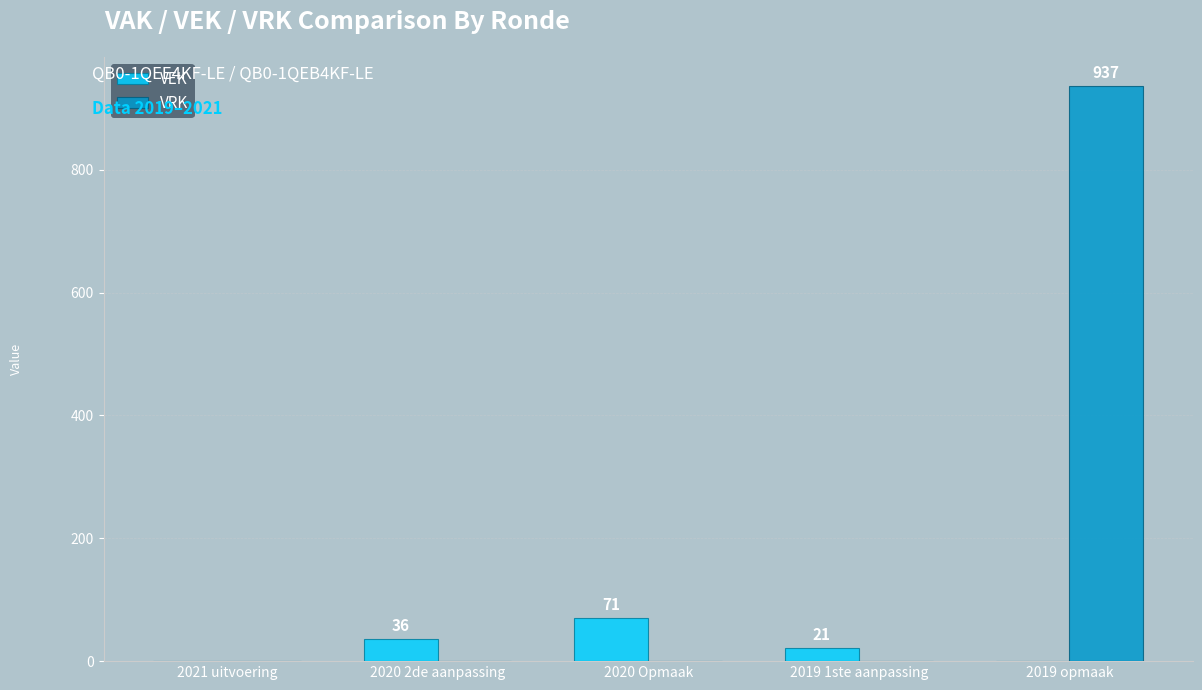

The value of VRK at 2020 2de aanpassing is 0. True or false?

True